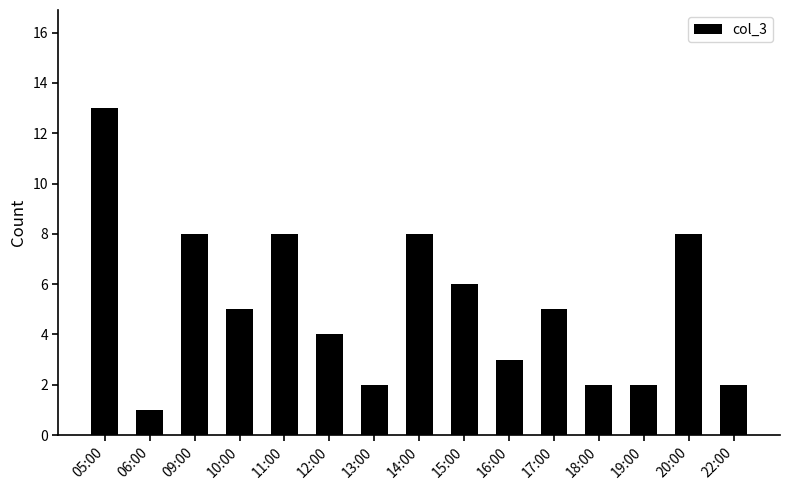

How many distinct data groups are displayed?

1